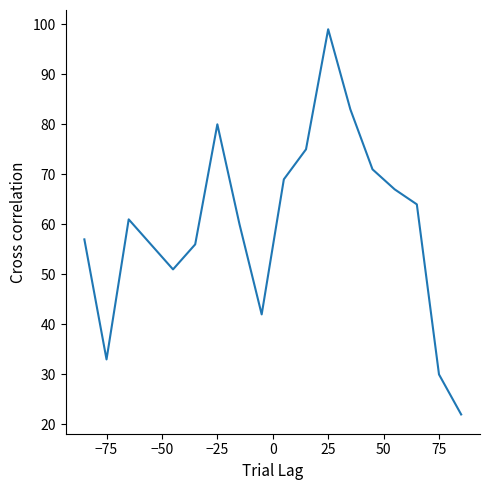

What is the maximum value shown in the chart?

99